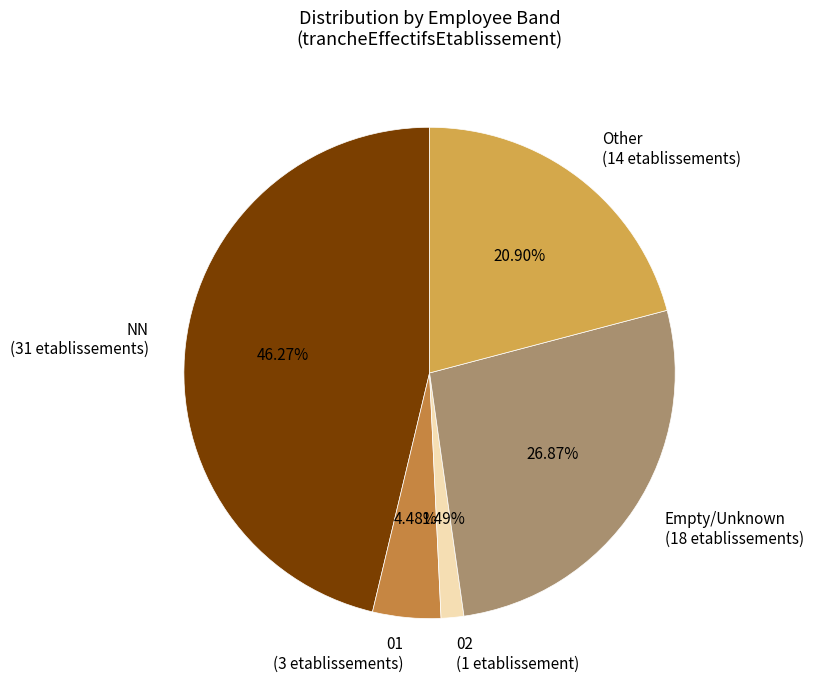

What is the smallest slice in the pie chart?

02 (1 etablissement)